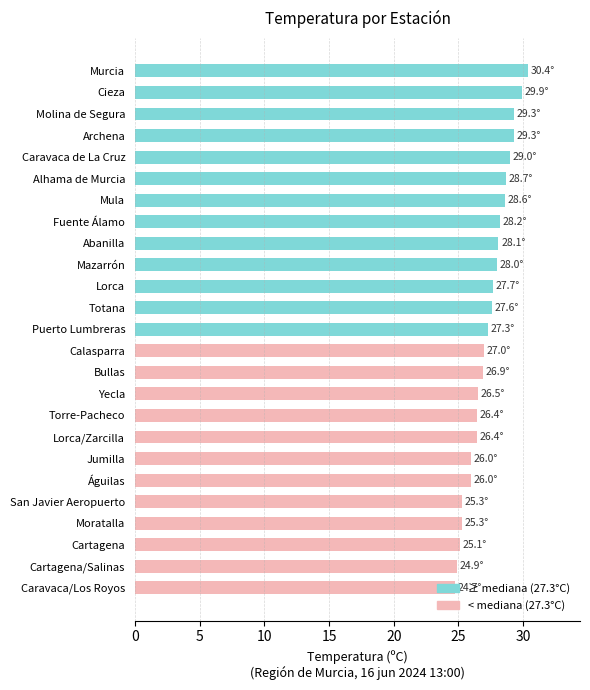

How many series are shown in this chart?

1